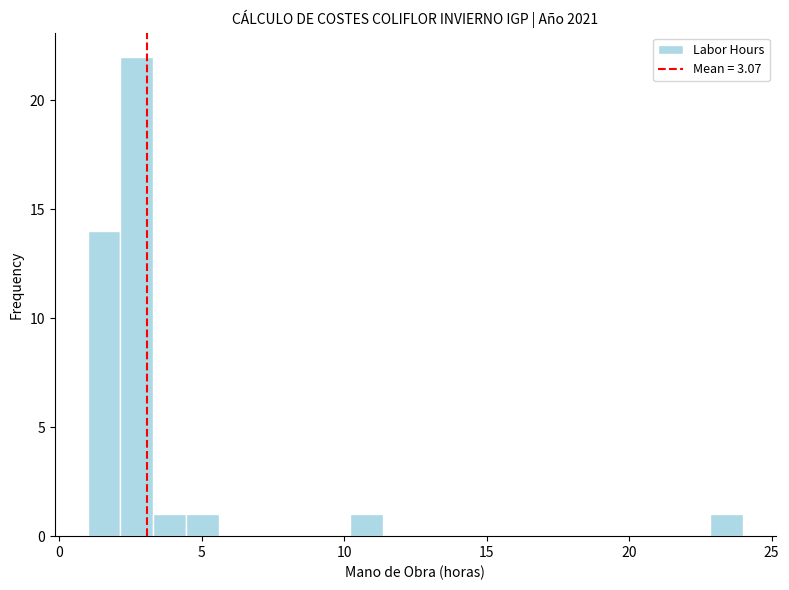

Read against the x-axis, roughly where is the centre of the tallest bar?

2.5